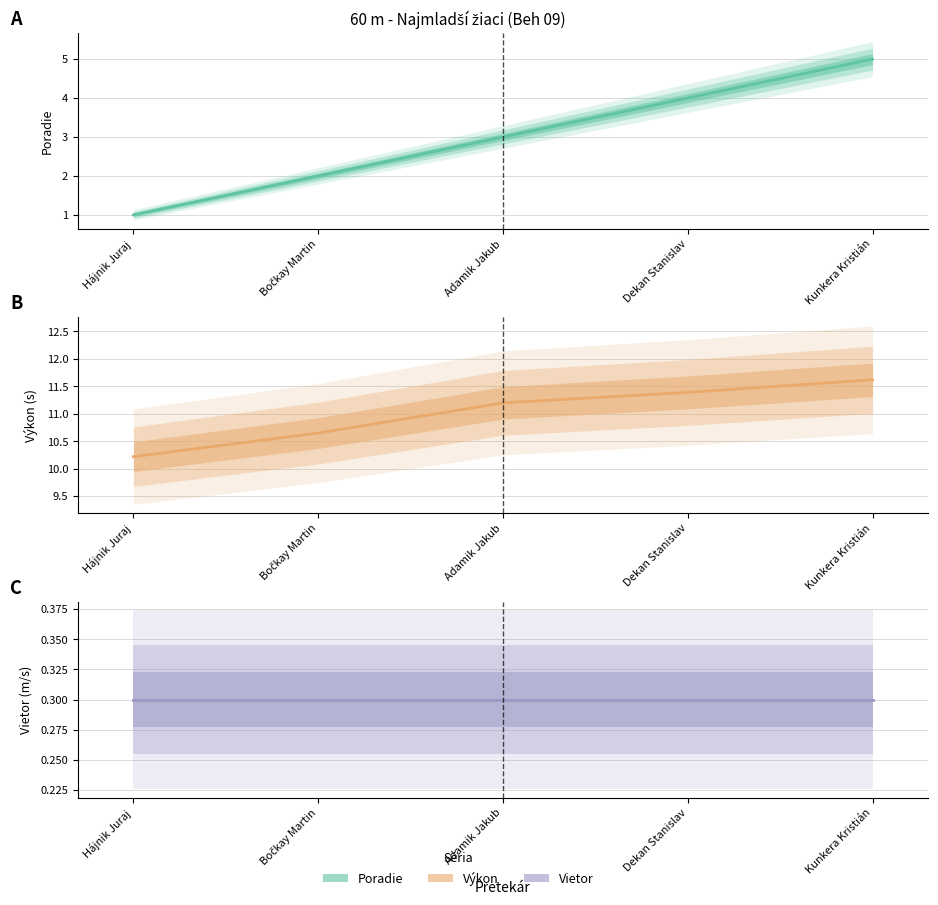

What position from the left is Kunkera Kristián?

5